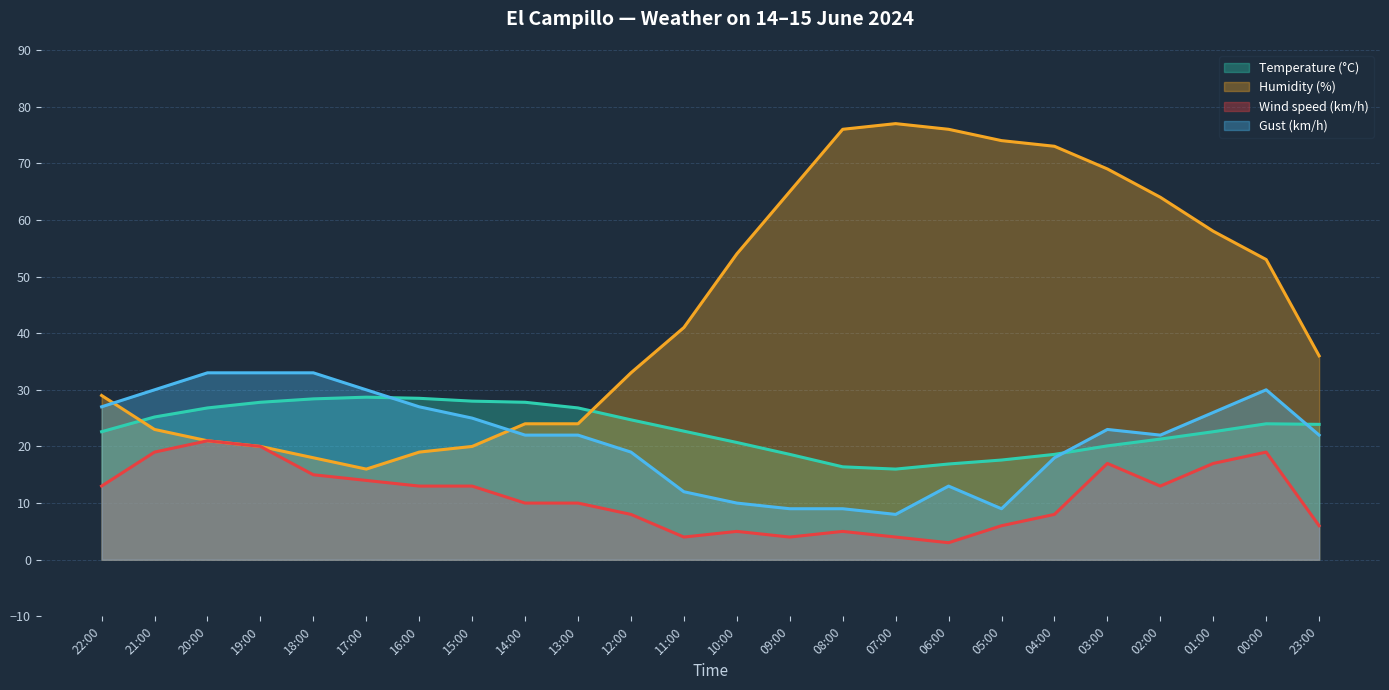

What is the minimum value shown in the chart?

3.0